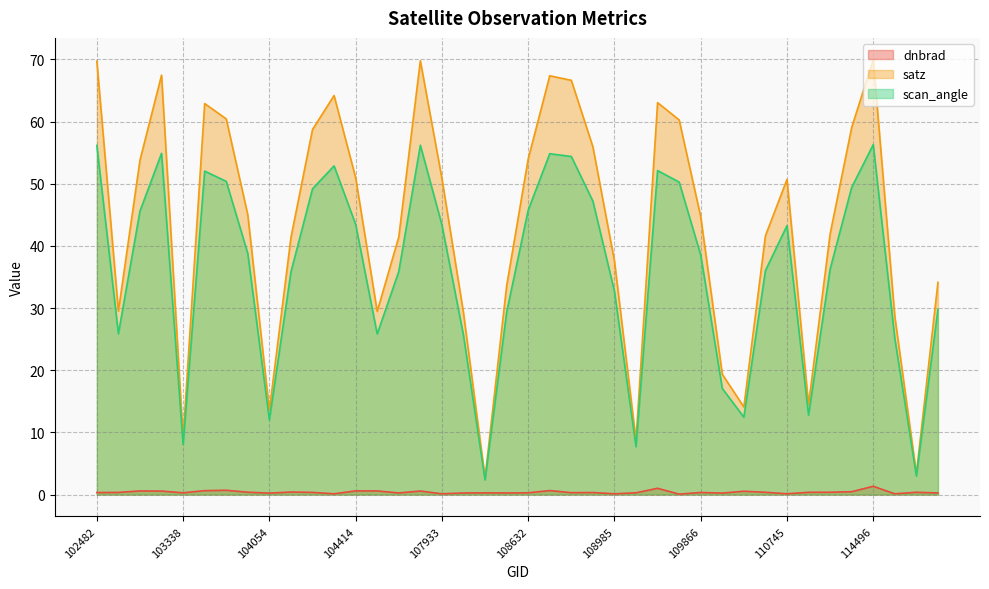

Which series changed the most between 108645 and 114267?

satz